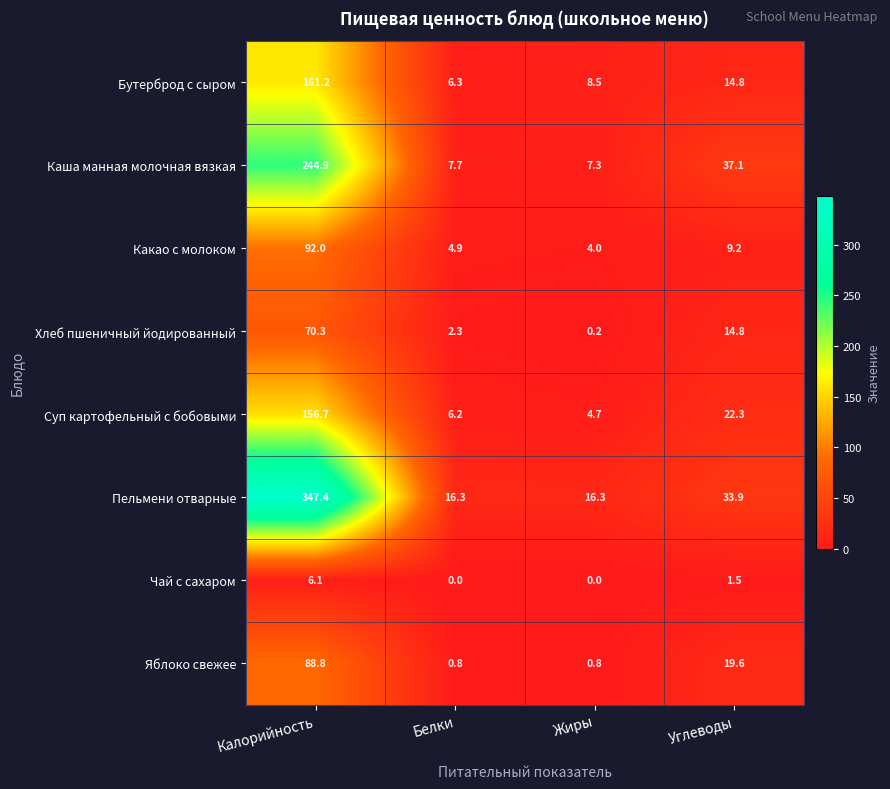

The value of Суп картофельный с бобовыми at Белки is 3.7. True or false?

False